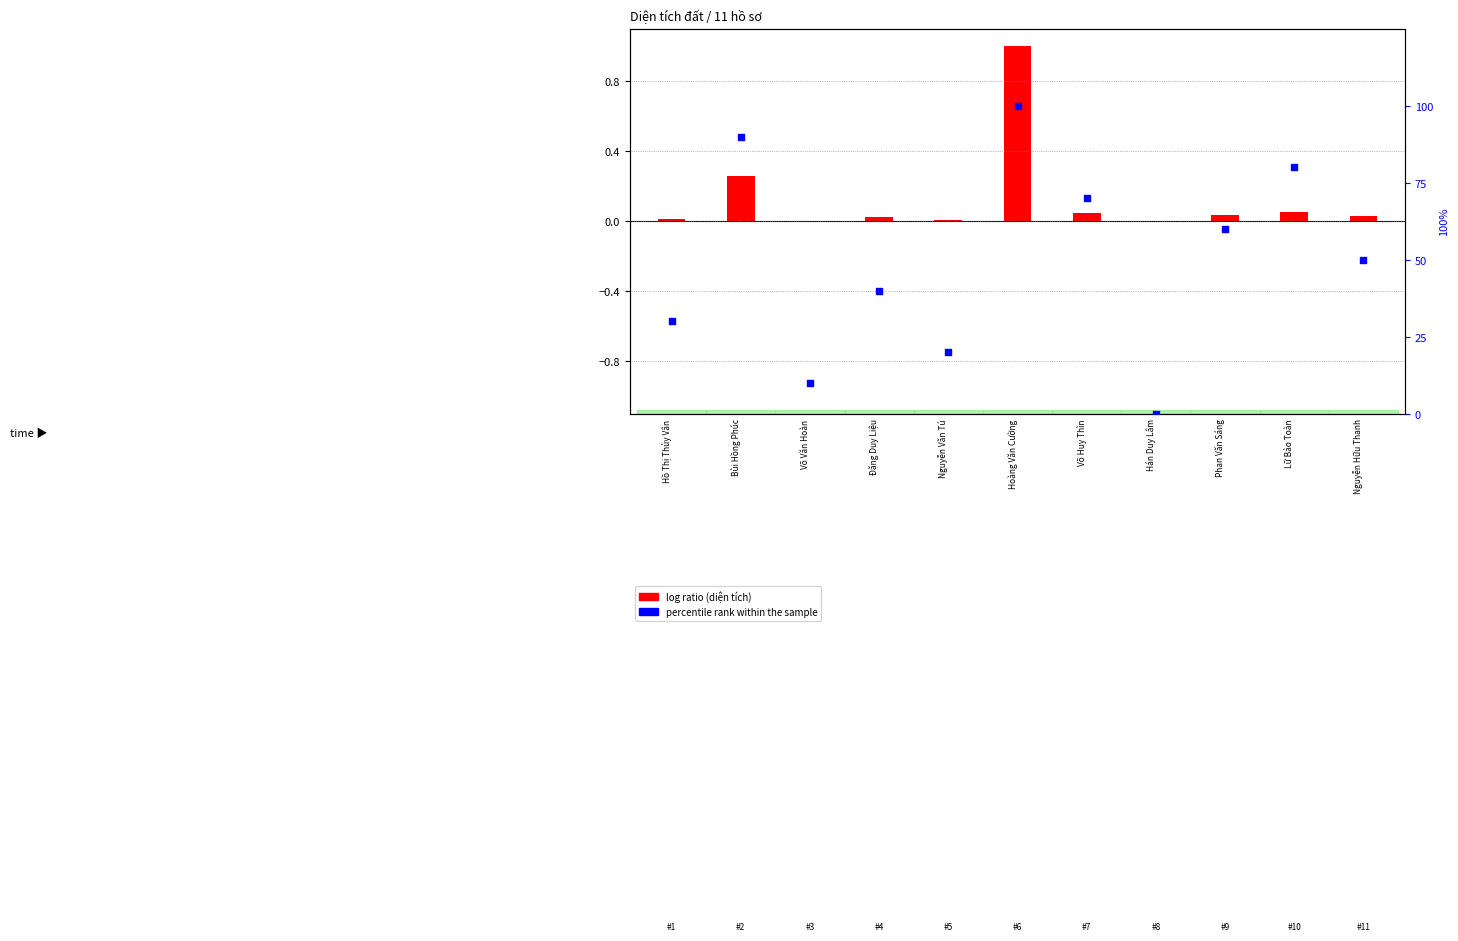

What is the change in value from Hồ Thị Thủy Vân to Nguyễn Văn Tú?

-10